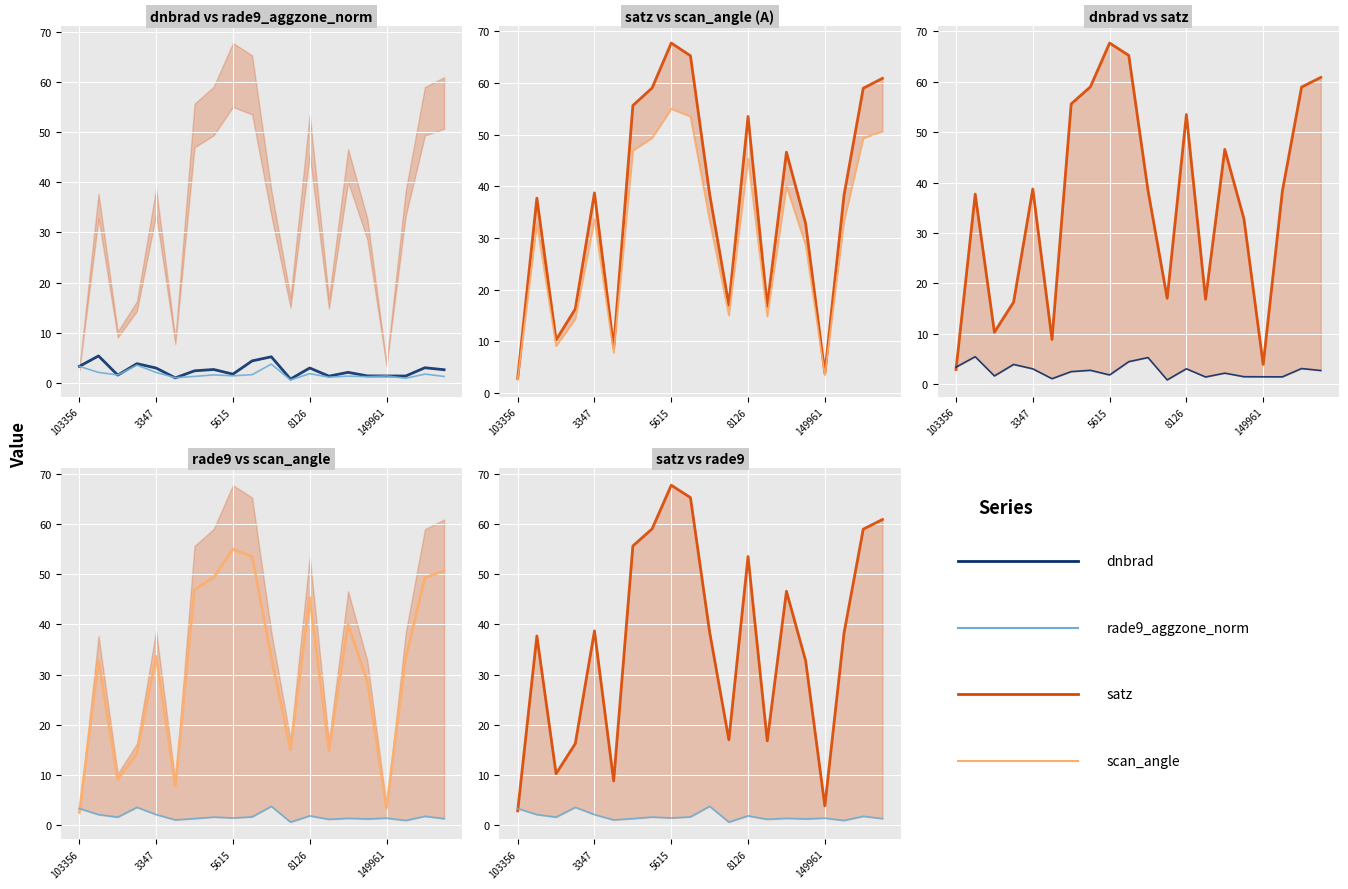

What are all the series names shown in the legend?

dnbrad, rade9_aggzone_norm, satz, scan_angle